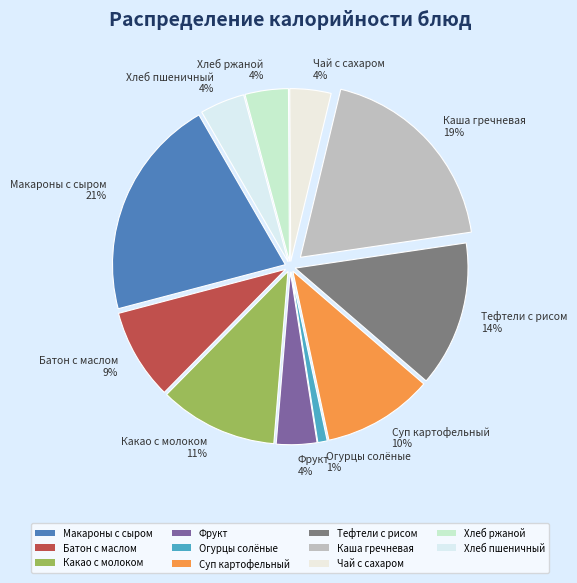

How many segments does this pie chart have?

11